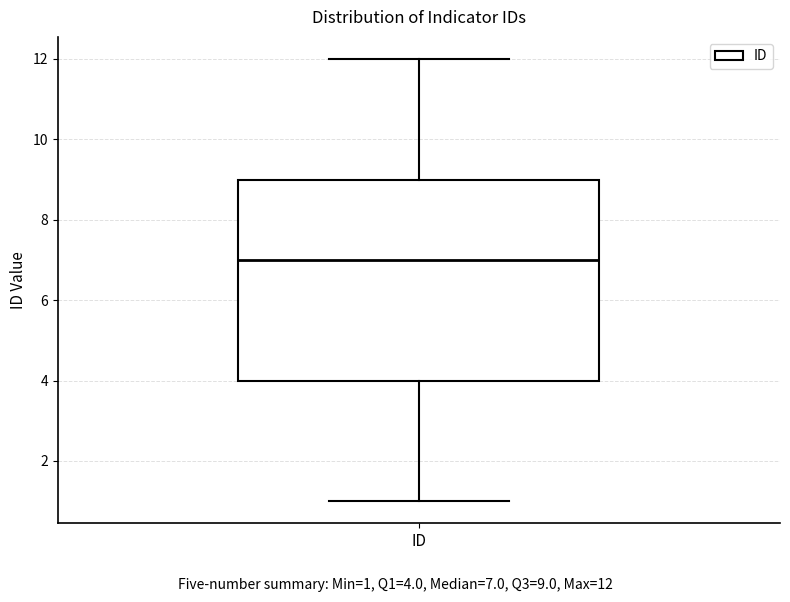

Read this box plot against the y-axis: the position of the median line, the range covered by the box, and the ends of both whiskers. The values are not printed on the chart, so give them approximately, as read against the axis.

median 7, box 4 to 9, whiskers 1 to 12